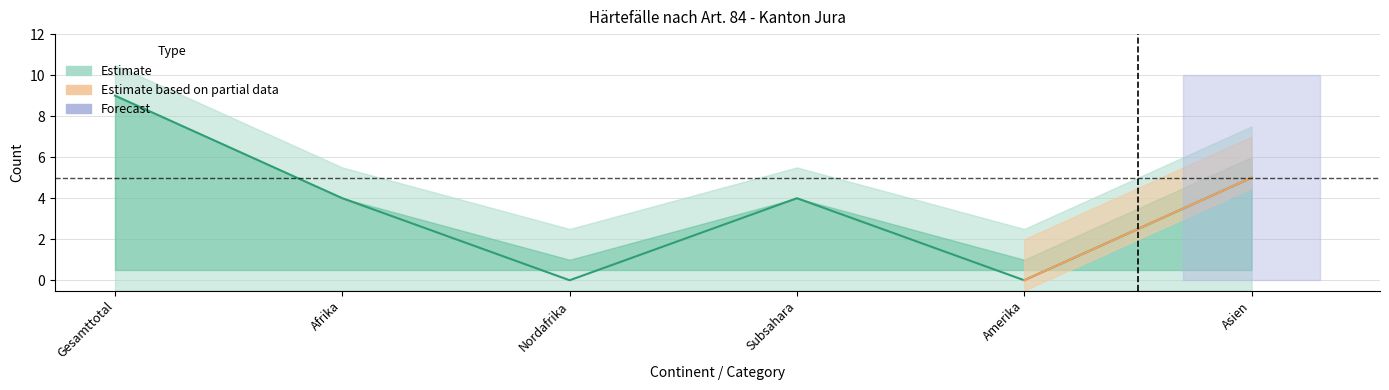

How many data points in VA Gutheissungen are less than 4?

2